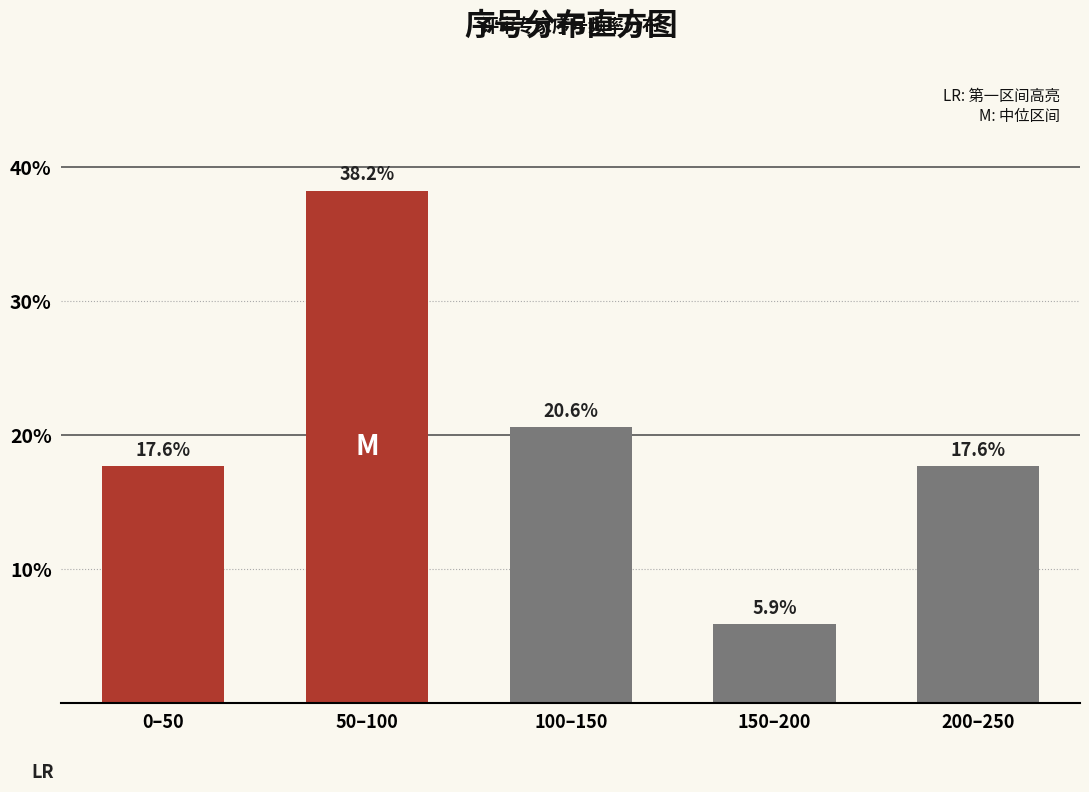

Reading left to right, what are all the values shown in this chart?

17.6	38.2	20.6	5.9	17.6